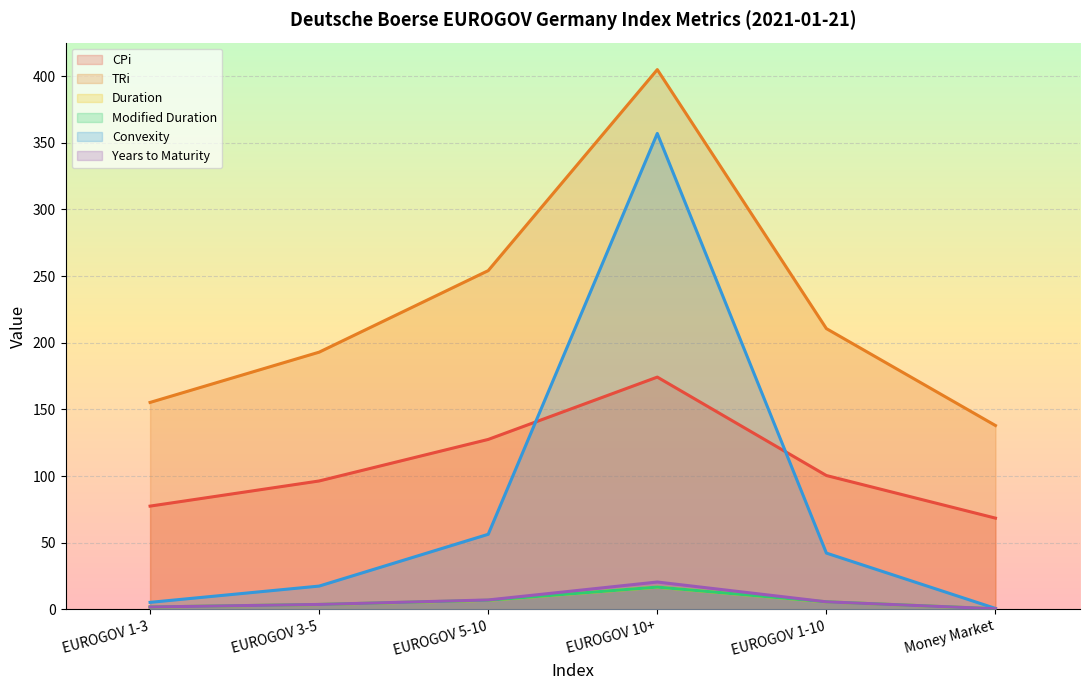

Between EUROGOV 1-3 and Money Market, which series saw the biggest shift?

TRi